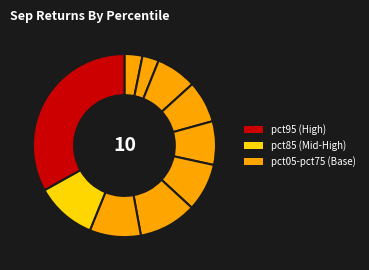

Rank the categories by value from highest to lowest.

pct95, pct85, pct65, pct75, pct55, pct45, pct35, pct25, pct05, pct15